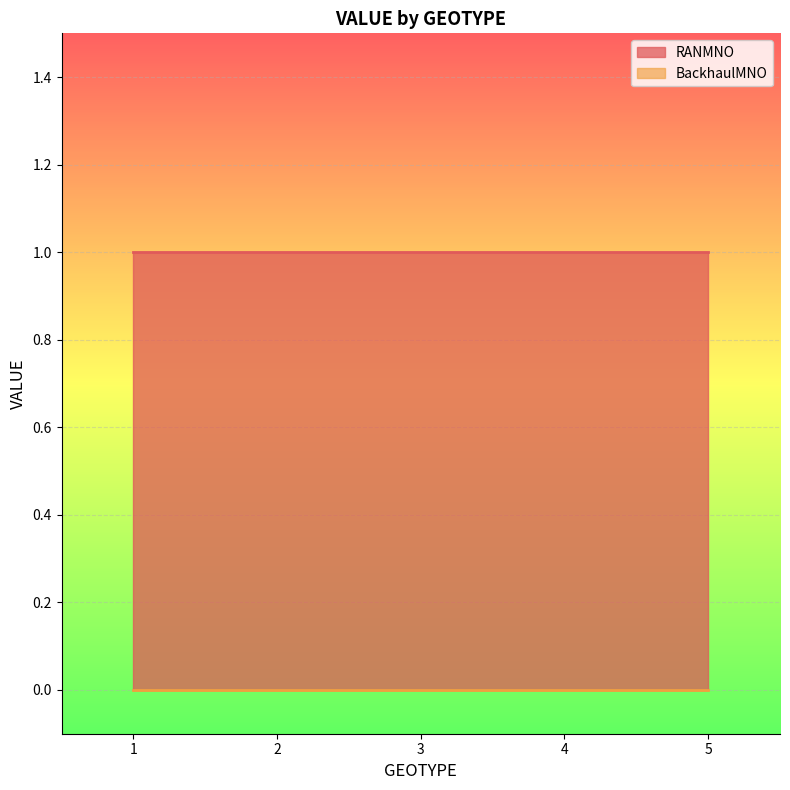

List the series in order of their overall mean, lowest first.

BackhaulMNO, RANMNO